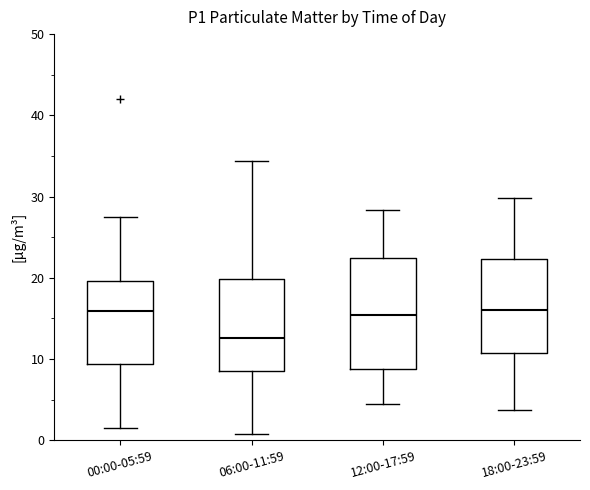

Which box is the tallest, from its lower edge to its upper edge?

12:00-17:59